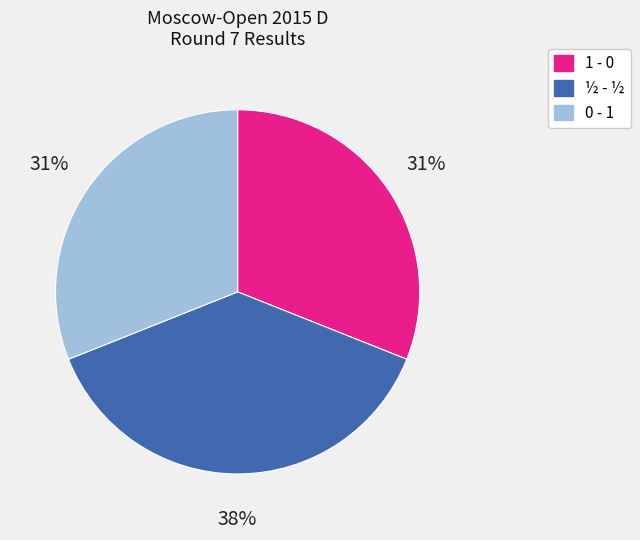

What is the largest slice in the pie chart?

½ - ½